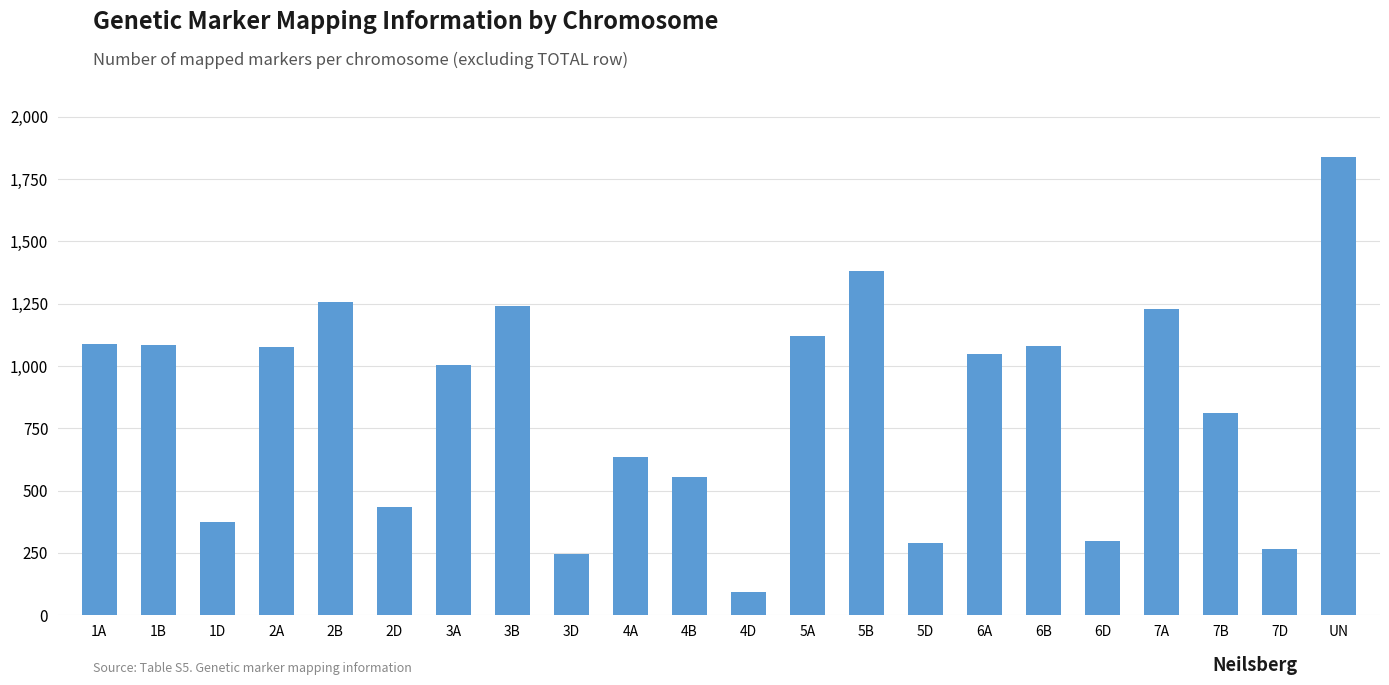

How many values are below 1050?

11